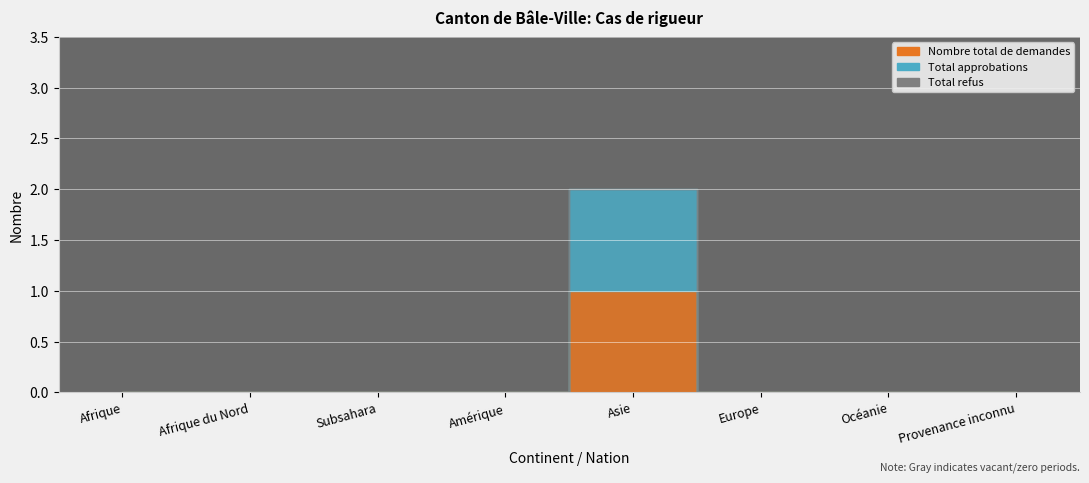

What position from the right is Amérique?

5